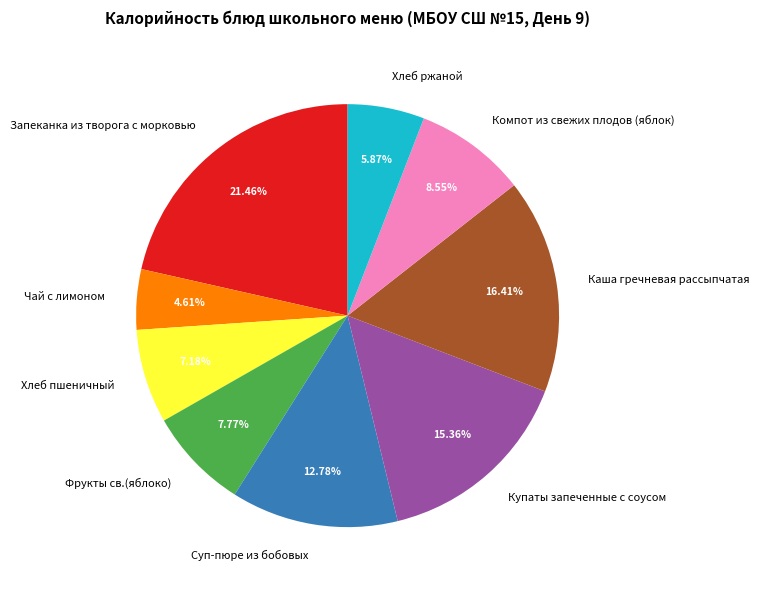

How many segments does this pie chart have?

9